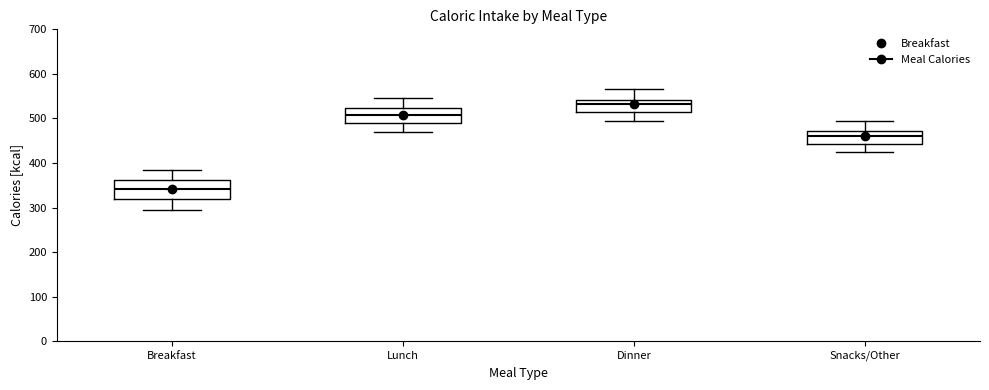

Reading left to right, transcribe this box plot: for each box, give where its median line is, the range the box spans, and where its two whiskers end, as read against the y-axis. The values are not printed on the chart, so give them approximately, as read against the axis.

Breakfast: median 340, box 320 to 360, whiskers 300 to 390
Lunch: median 510, box 490 to 520, whiskers 470 to 550
Dinner: median 530, box 510 to 540, whiskers 500 to 570
Snacks/Other: median 460, box 440 to 470, whiskers 430 to 500